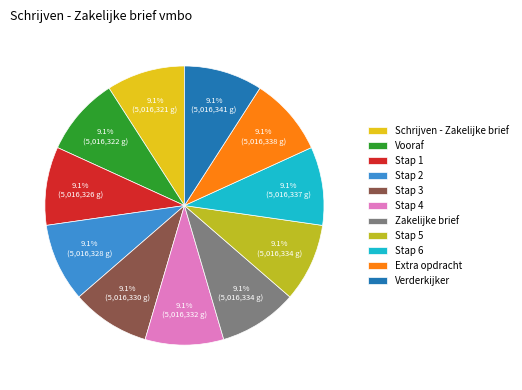

How many segments does this pie chart have?

11